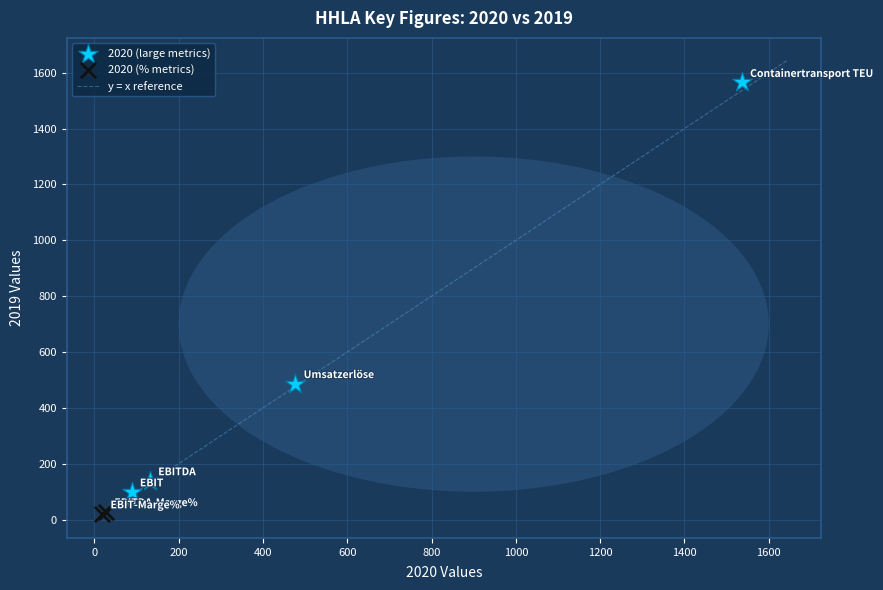

Which series reaches the maximum Y coordinate?

2020 (large metrics)